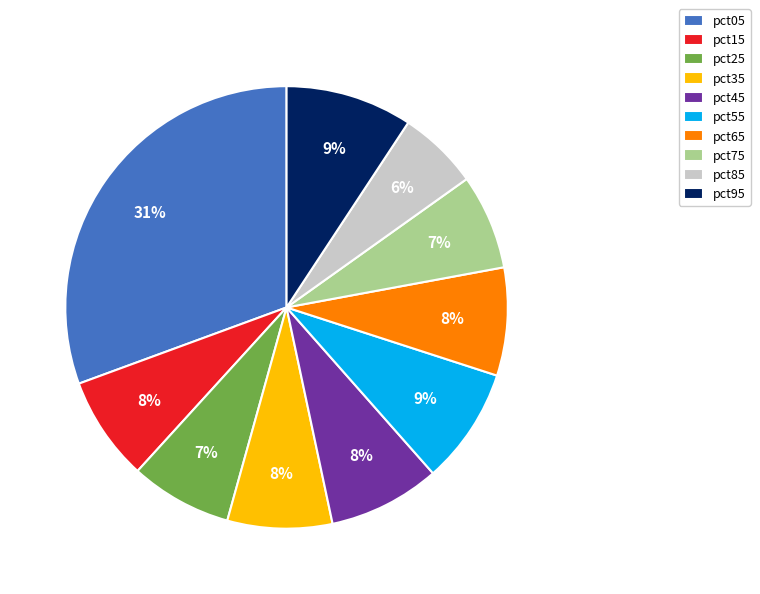

Is there a majority slice in this chart?

No